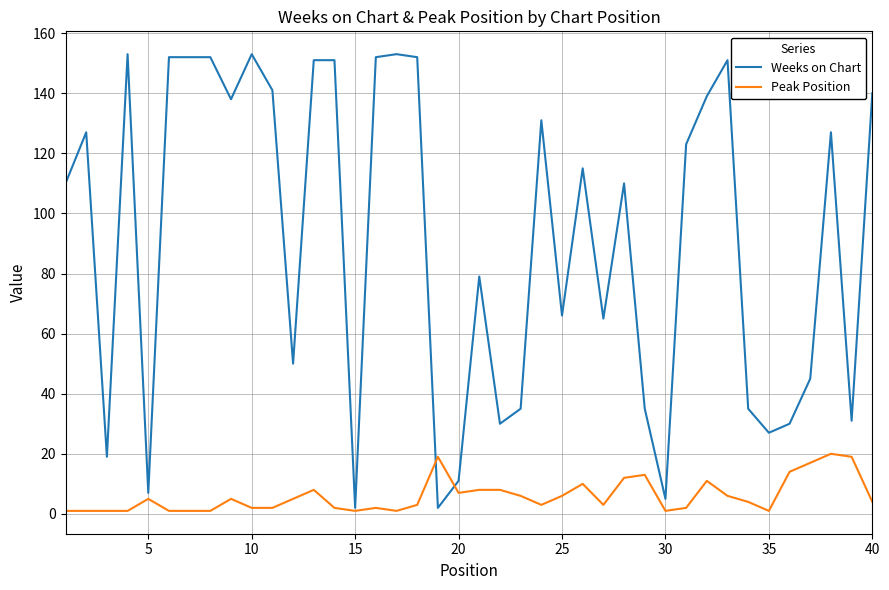

Rank the series by their average value, from lowest to highest.

Peak Position, Weeks on Chart